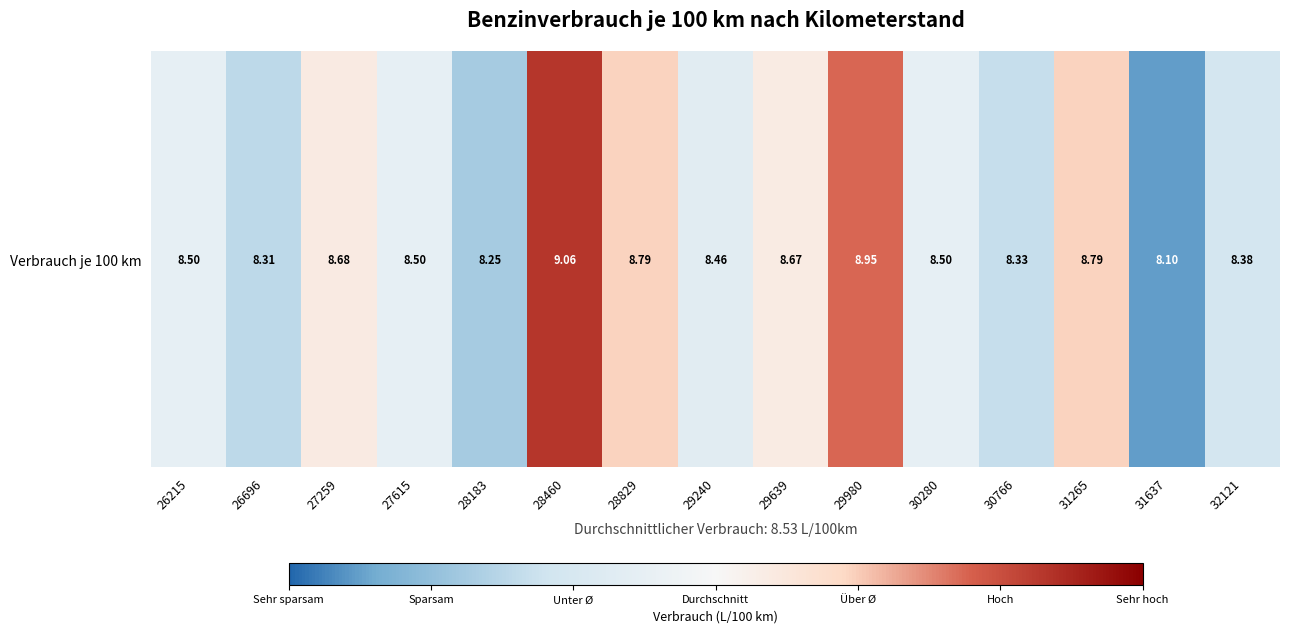

Where is the data nearest to the value 8?

31637